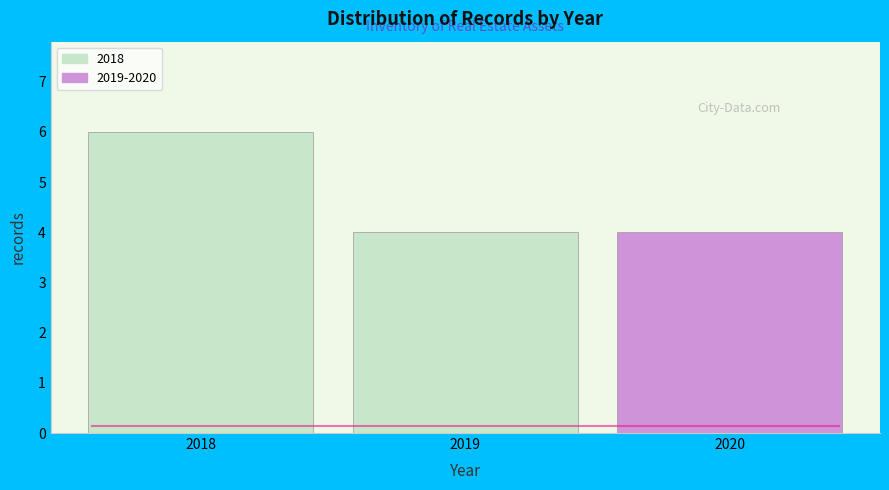

Reading left to right, transcribe all the data shown in this chart.

2018=6	2019=4	2020=4